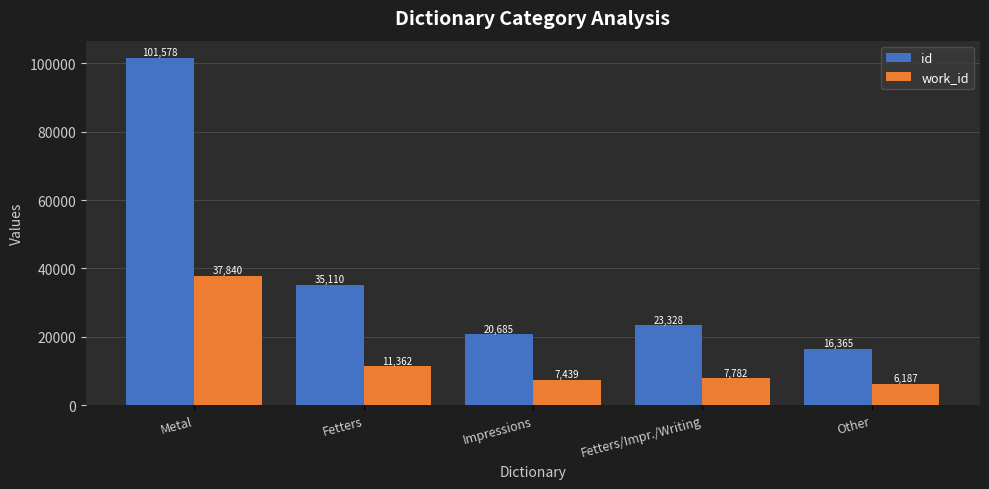

At Fetters, list the series in order from largest to smallest.

id, work_id